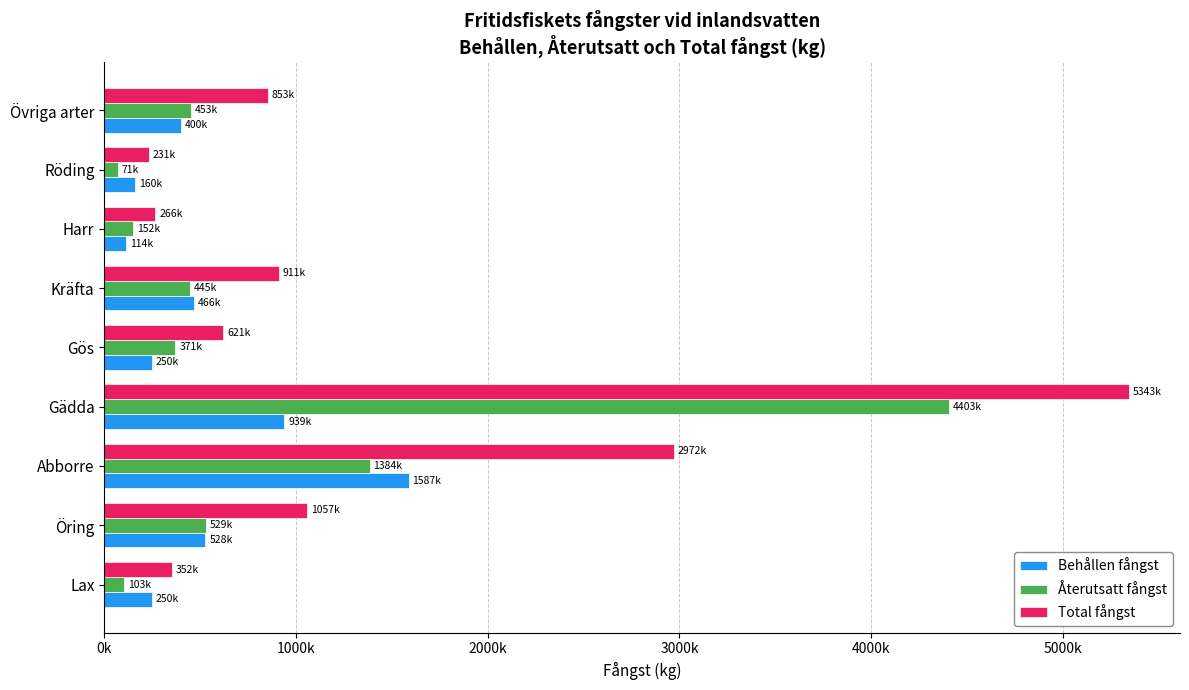

What is the minimum value shown in the chart?

71000